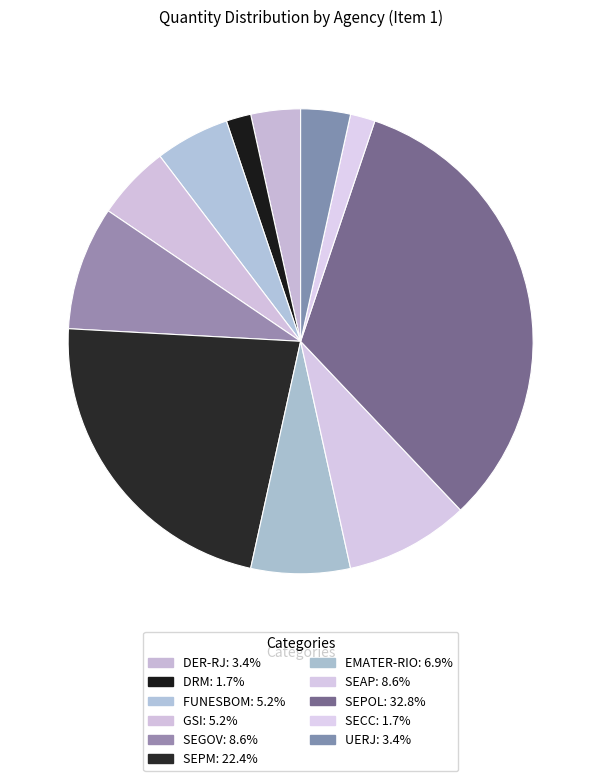

Is there any slice that represents more than half of the pie?

No